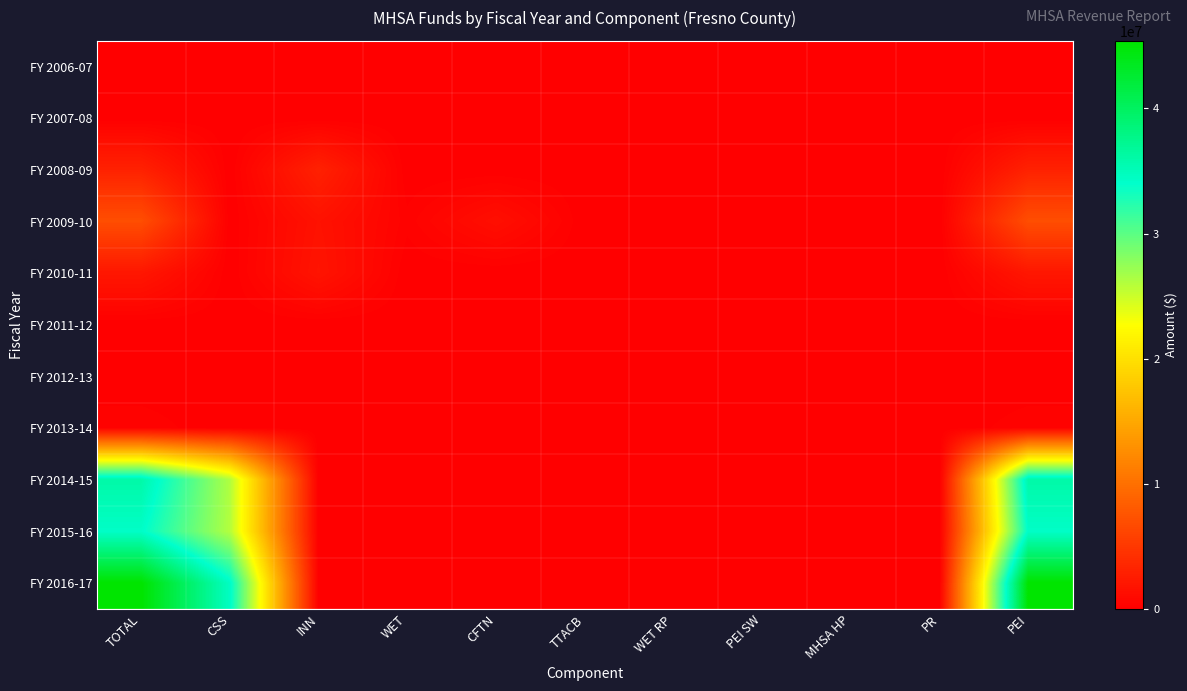

Reading right to left, list all the values displayed in this chart.

FY 2006-07: PEI=0.0	PR=0.0	MHSA HP=0.0	PEI SW=0.0	WET RP=0.0	TTACB=0.0	CFTN=0.0	WET=0.0	INN=0.0	CSS=0.0	TOTAL=0.0
FY 2007-08: PEI=0.0	PR=0.0	MHSA HP=0.0	PEI SW=0.0	WET RP=0.0	TTACB=0.0	CFTN=0.0	WET=0.0	INN=0.0	CSS=0.0	TOTAL=0.0
FY 2008-09: PEI=2972298.0	PR=0.0	MHSA HP=0.0	PEI SW=0.0	WET RP=0.0	TTACB=0.0	CFTN=0.0	WET=0.0	INN=2972298.0	CSS=0.0	TOTAL=2972298.0
FY 2009-10: PEI=6978046.0	PR=0.0	MHSA HP=0.0	PEI SW=0.0	WET RP=0.0	TTACB=0.0	CFTN=1376946.3	WET=244603.4	INN=1621549.6	CSS=0.0	TOTAL=6978046.0
FY 2010-11: PEI=2030812.0	PR=0.0	MHSA HP=0.0	PEI SW=0.0	WET RP=0.0	TTACB=0.0	CFTN=0.0	WET=0.0	INN=1810924.3	CSS=0.0	TOTAL=2030812.0
FY 2011-12: PEI=0.0	PR=0.0	MHSA HP=0.0	PEI SW=0.0	WET RP=0.0	TTACB=0.0	CFTN=0.0	WET=0.0	INN=0.0	CSS=0.0	TOTAL=0.0
FY 2012-13: PEI=0.0	PR=0.0	MHSA HP=0.0	PEI SW=0.0	WET RP=0.0	TTACB=0.0	CFTN=0.0	WET=0.0	INN=0.0	CSS=0.0	TOTAL=0.0
FY 2013-14: PEI=307497.0	PR=0.0	MHSA HP=0.0	PEI SW=0.0	WET RP=0.0	TTACB=0.0	CFTN=0.0	WET=0.0	INN=0.0	CSS=0.0	TOTAL=307497.0
FY 2014-15: PEI=35986925.6	PR=0.0	MHSA HP=0.0	PEI SW=0.0	WET RP=0.0	TTACB=0.0	CFTN=0.0	WET=0.0	INN=0.0	CSS=26221185.6	TOTAL=35986925.6
FY 2015-16: PEI=34286954.5	PR=0.0	MHSA HP=0.0	PEI SW=0.0	WET RP=0.0	TTACB=0.0	CFTN=0.0	WET=0.0	INN=0.0	CSS=26058085.5	TOTAL=34286954.5
FY 2016-17: PEI=45395403.6	PR=0.0	MHSA HP=0.0	PEI SW=0.0	WET RP=0.0	TTACB=0.0	CFTN=0.0	WET=0.0	INN=0.0	CSS=34500506.8	TOTAL=45395403.6